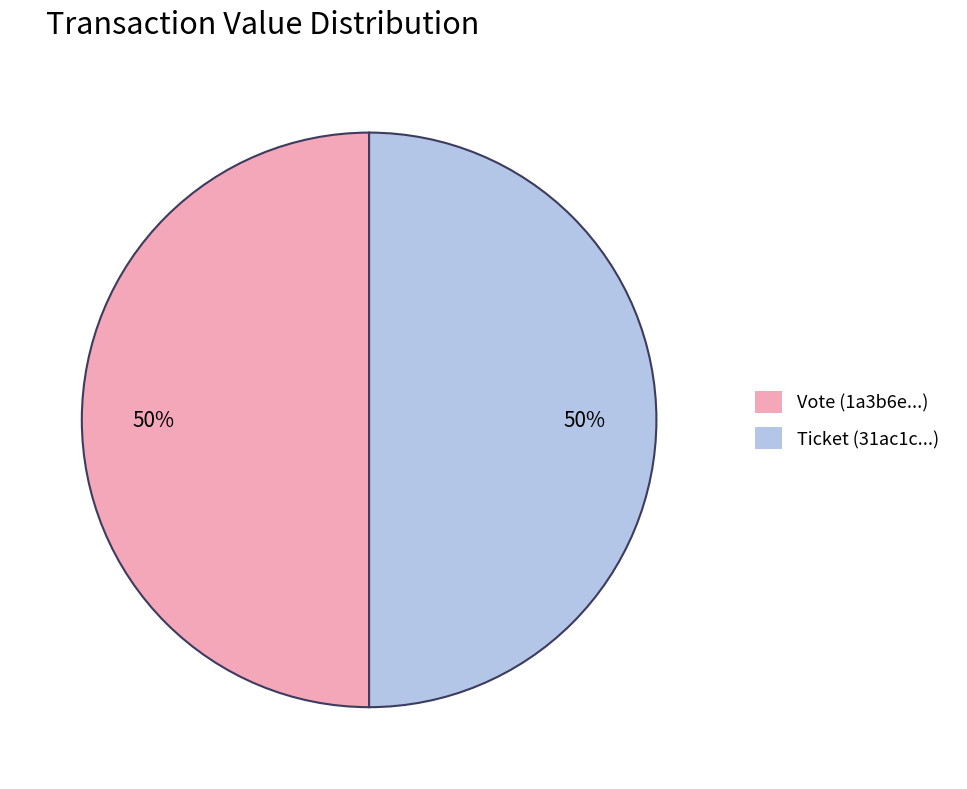

Count the number of slices in the pie.

2